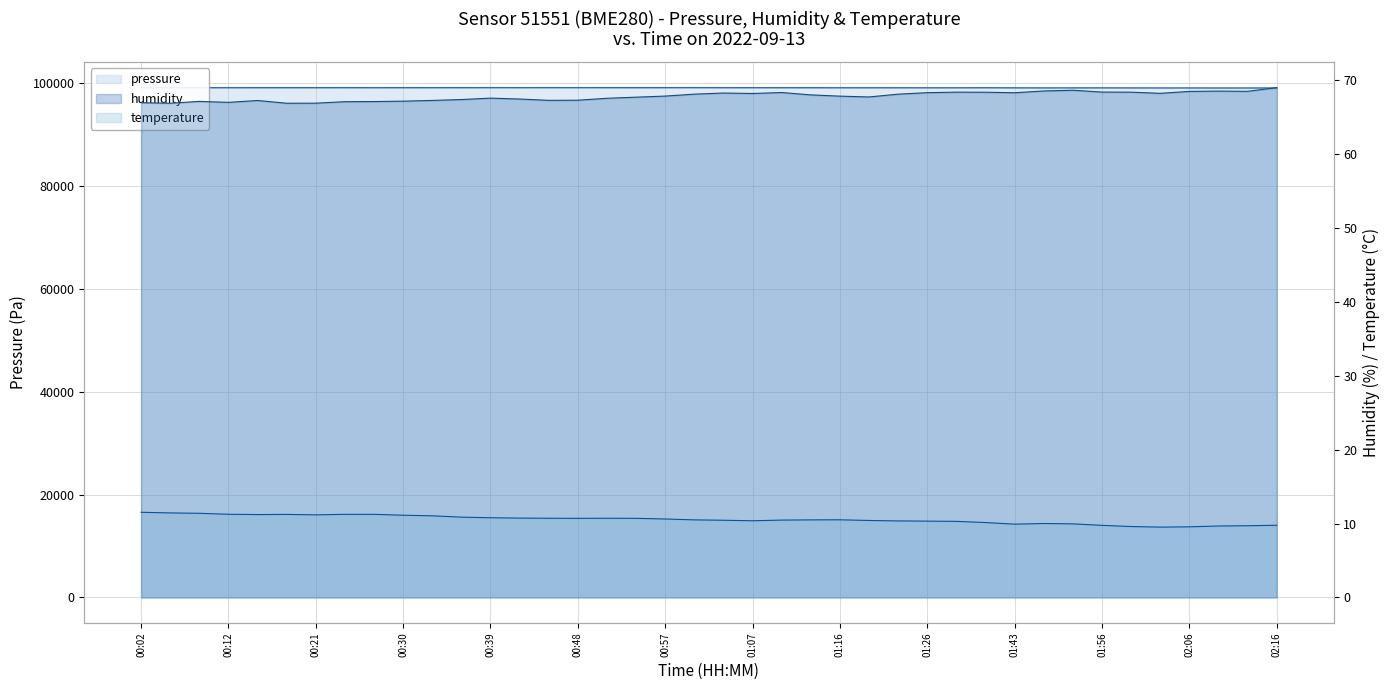

What is the difference between the highest and lowest values at 02:06?

98951.8